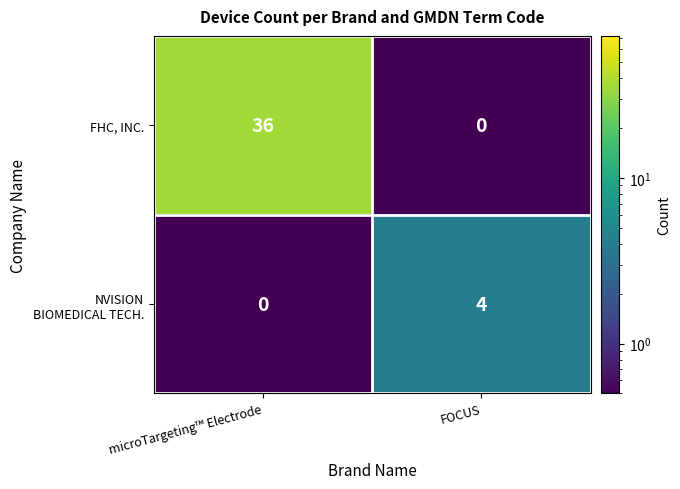

What is the difference between the FHC, INC. values at FOCUS and microTargeting™ Electrode?

36